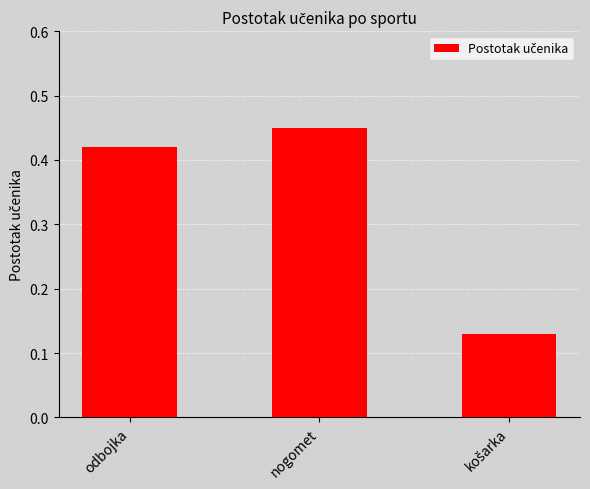

The value at odbojka is 0.2. True or false?

False